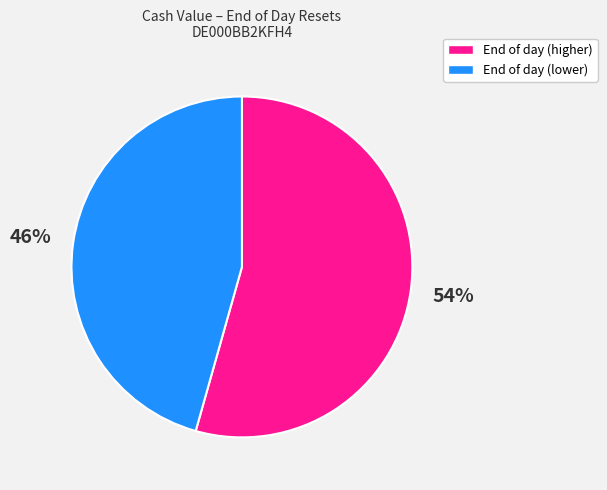

Does any single category account for the majority?

Yes